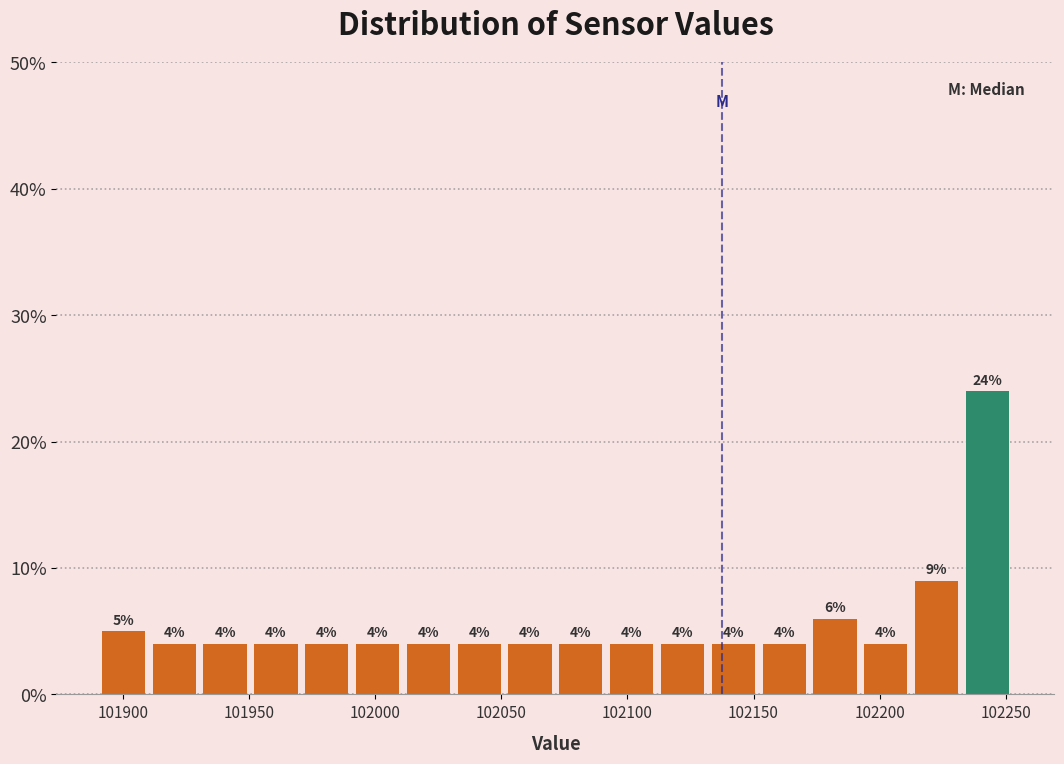

Reading left to right, transcribe this chart: for each bar, give the range it covers on the x-axis and its height. The bar edges are not printed on the chart, so give them approximately, as read against the axis.

101890 to 101910: 5
101910 to 101930: 4
101930 to 101950: 4
101950 to 101970: 4
101970 to 101990: 4
101990 to 102010: 4
102010 to 102030: 4
102030 to 102050: 4
102050 to 102070: 4
102070 to 102090: 4
102090 to 102110: 4
102110 to 102130: 4
102130 to 102150: 4
102150 to 102170: 4
102170 to 102190: 6
102190 to 102215: 4
102215 to 102235: 9
102235 to 102255: 24